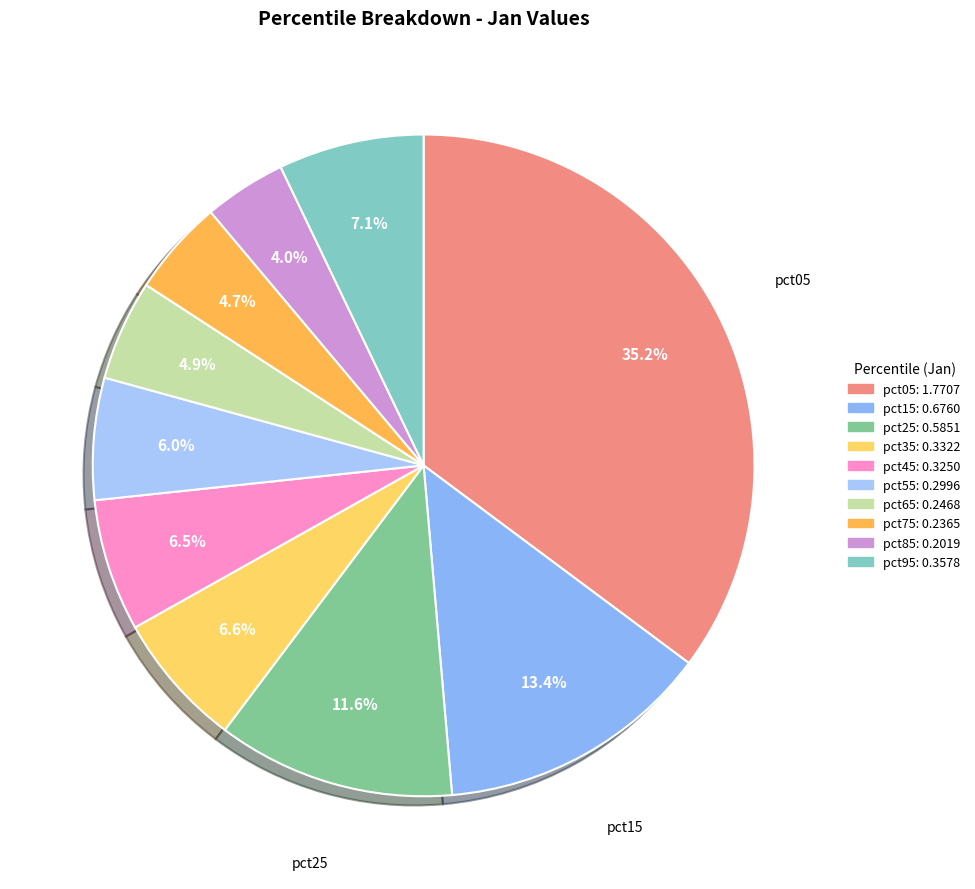

True or false: pct35 accounts for 19% of the total.

False